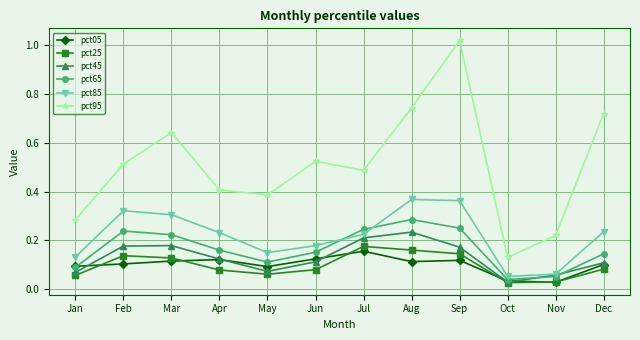

Which series changed the most between May and Nov?

pct95